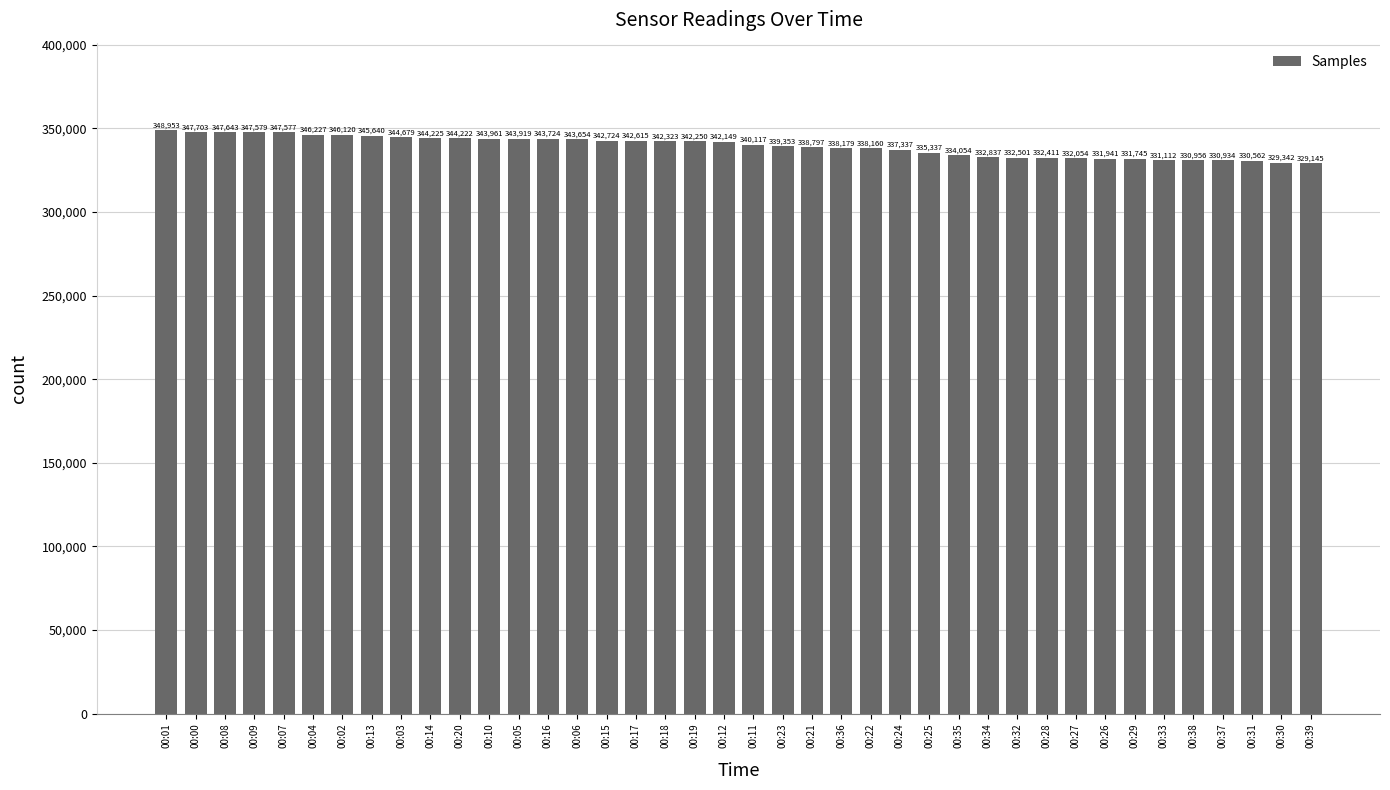

What is the ratio of the value at 00:35 to the value at 00:14?

1.0